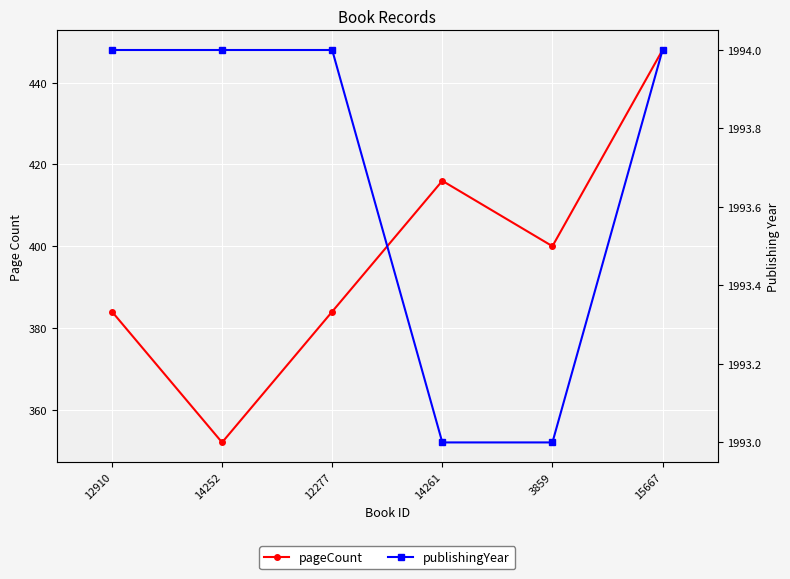

At which label does publishingYear reach its minimum?

14261